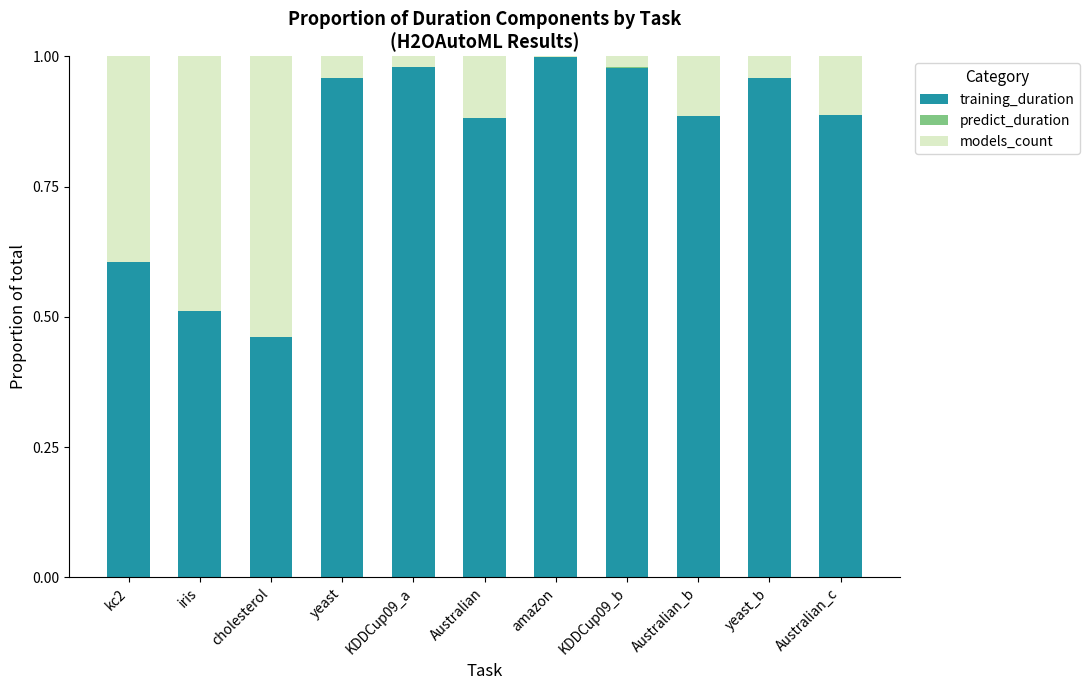

The value of training_duration at Australian_b is 0.3. True or false?

False